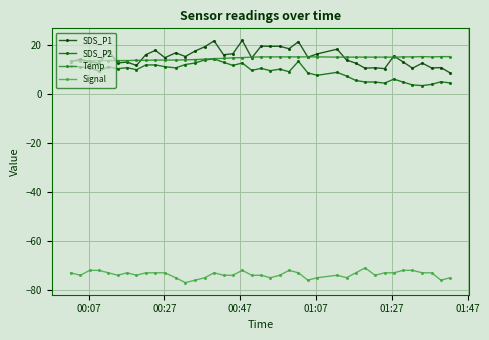

Does the chart have visible grid lines?

Yes